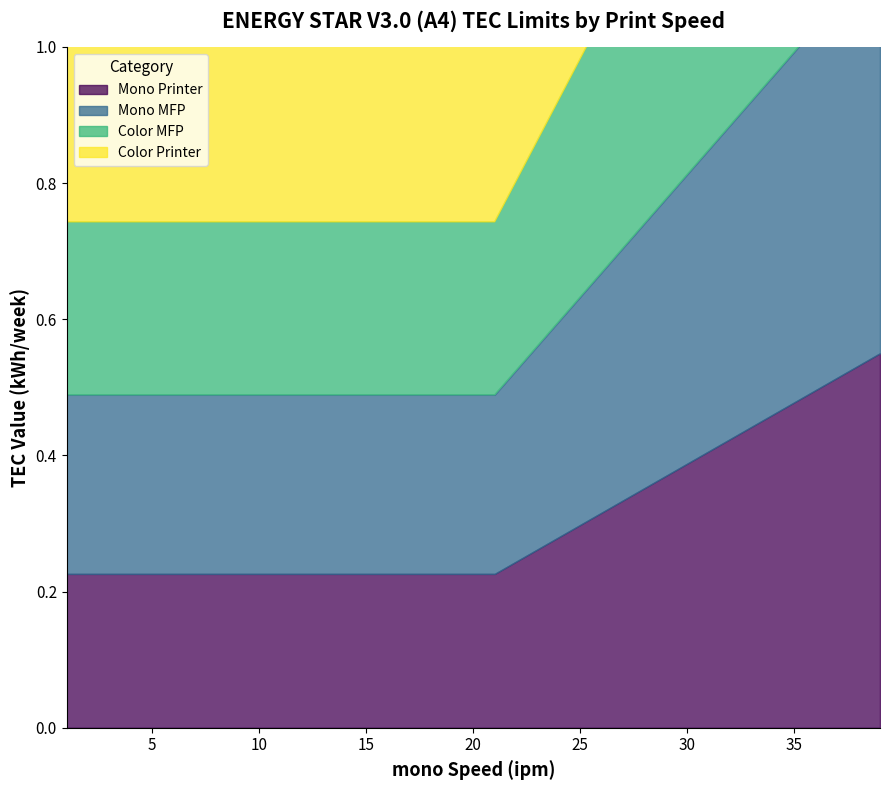

Where do Color MFP and Mono MFP first cross each other?

22 and 23